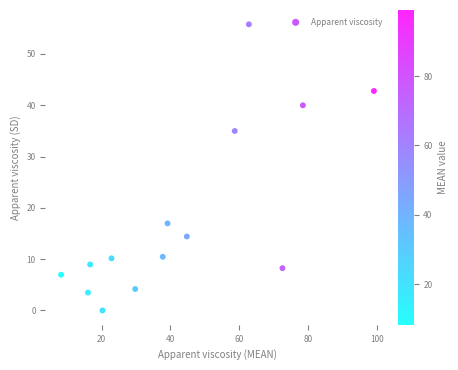

What is the range of X values (max minus min)?

90.8